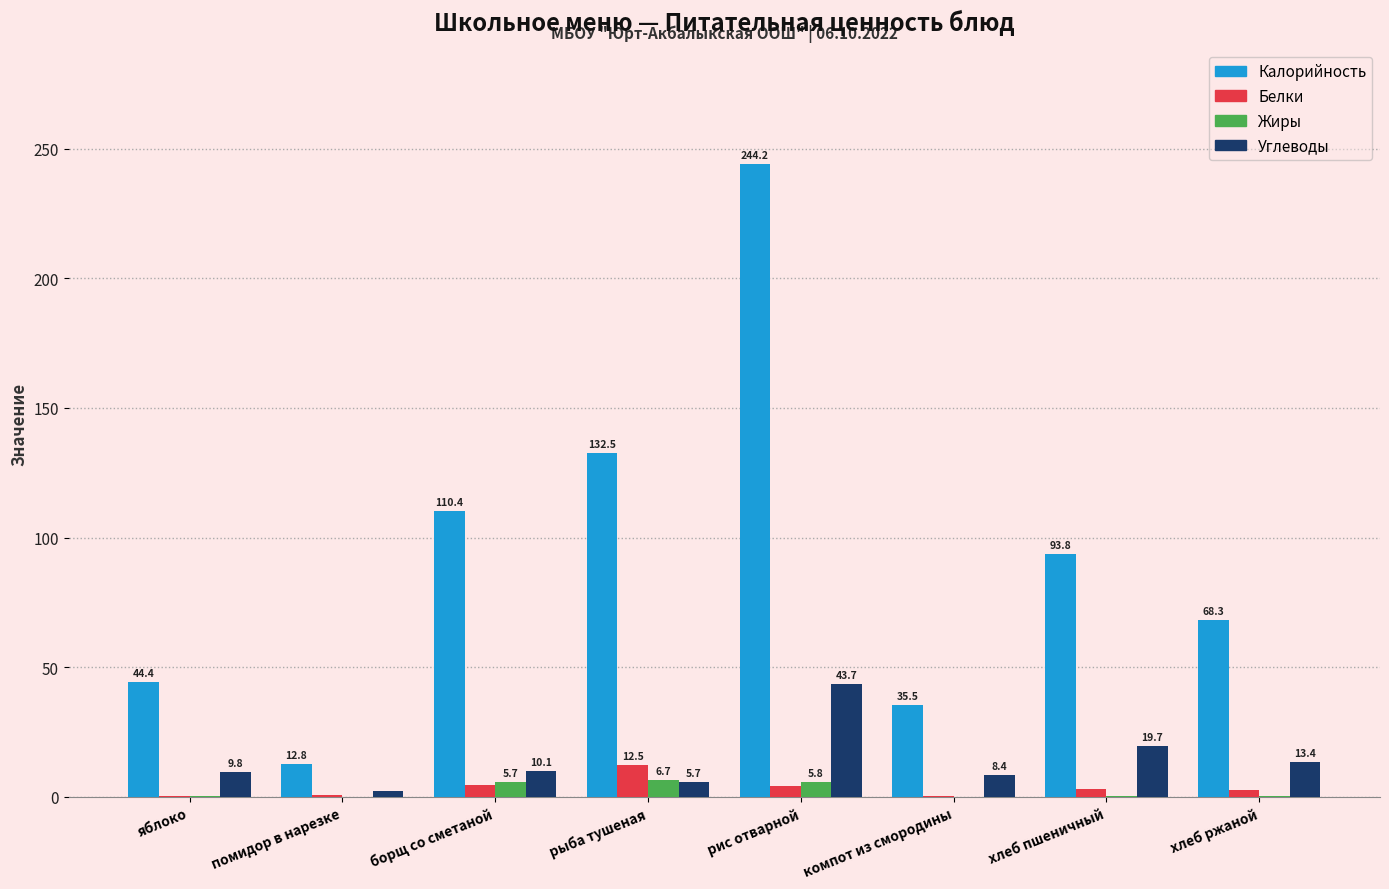

What is the maximum value for Белки?

12.5